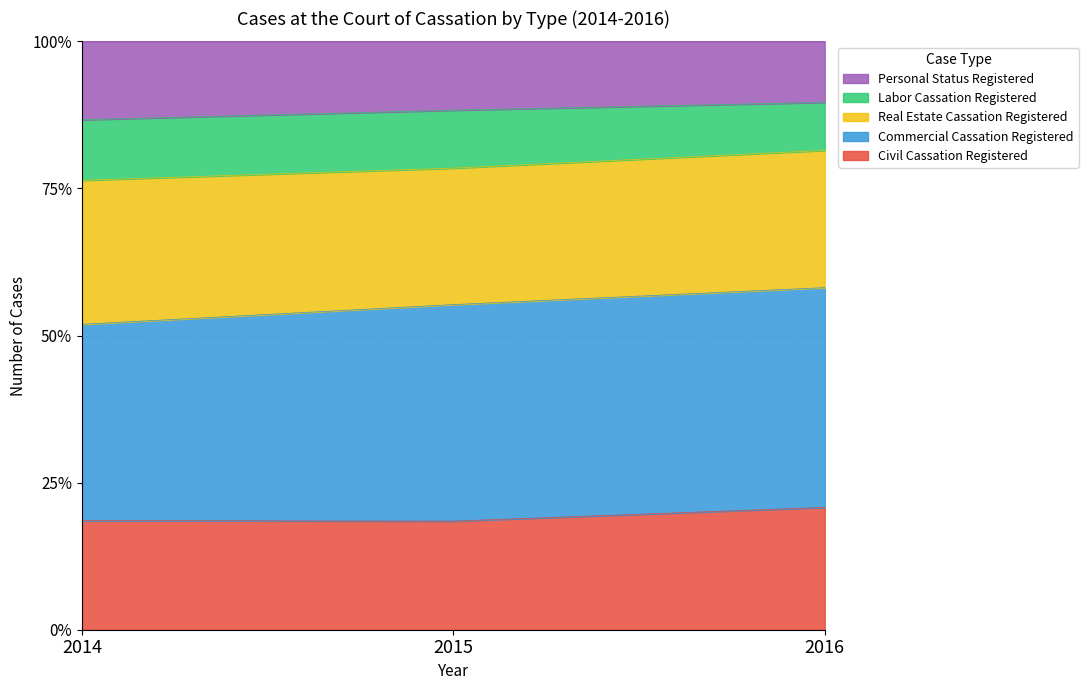

What is the sum of the Civil Cassation Registered values at 2015 and 2016?

39.3